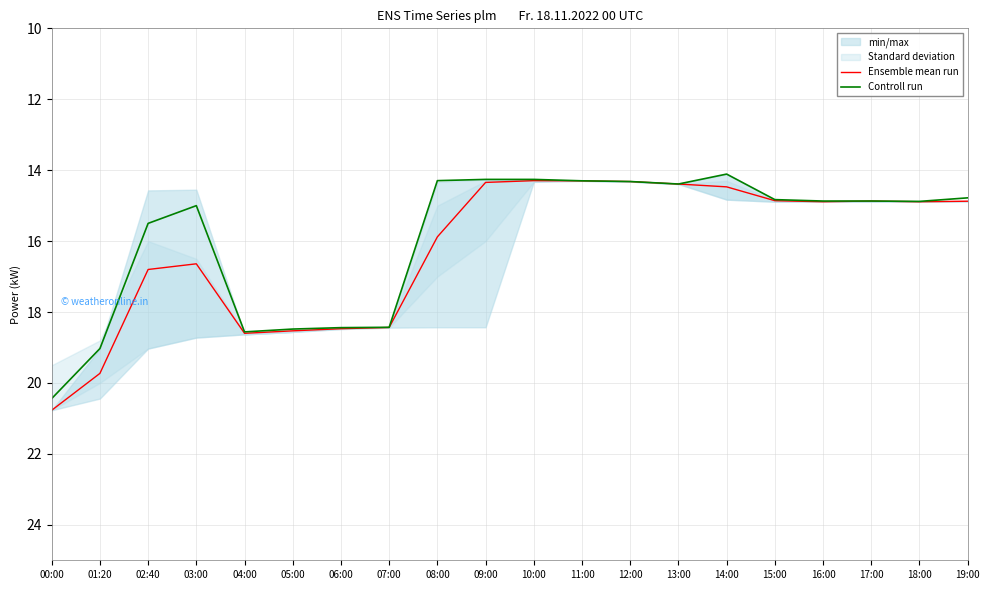

Is this an area chart (filled region under the line)?

No